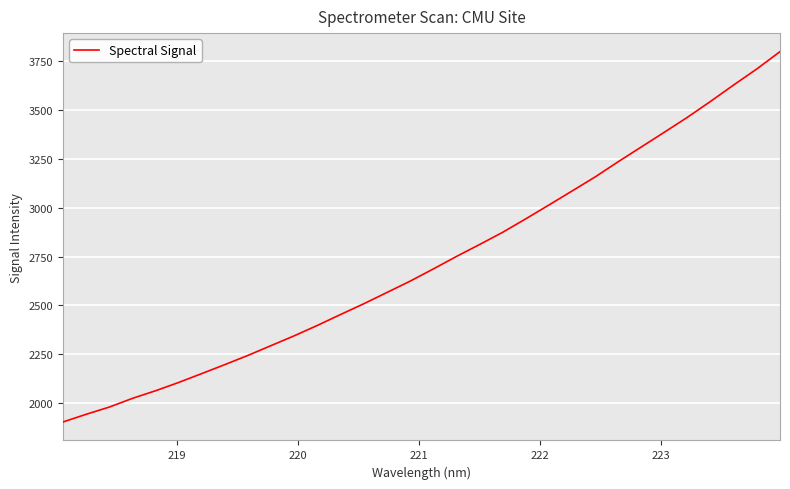

What is the minimum value shown in the chart?

1902.3